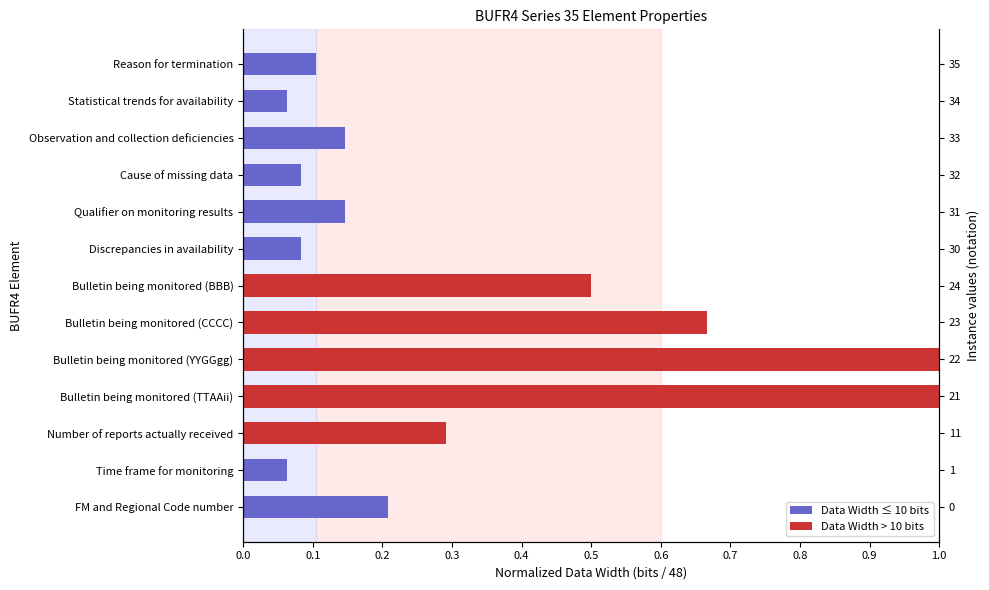

Reading right to left, extract all data points from this chart.

0.1	0.1	0.1	0.1	0.1	0.1	0.5	0.7	1.0	1.0	0.3	0.1	0.2